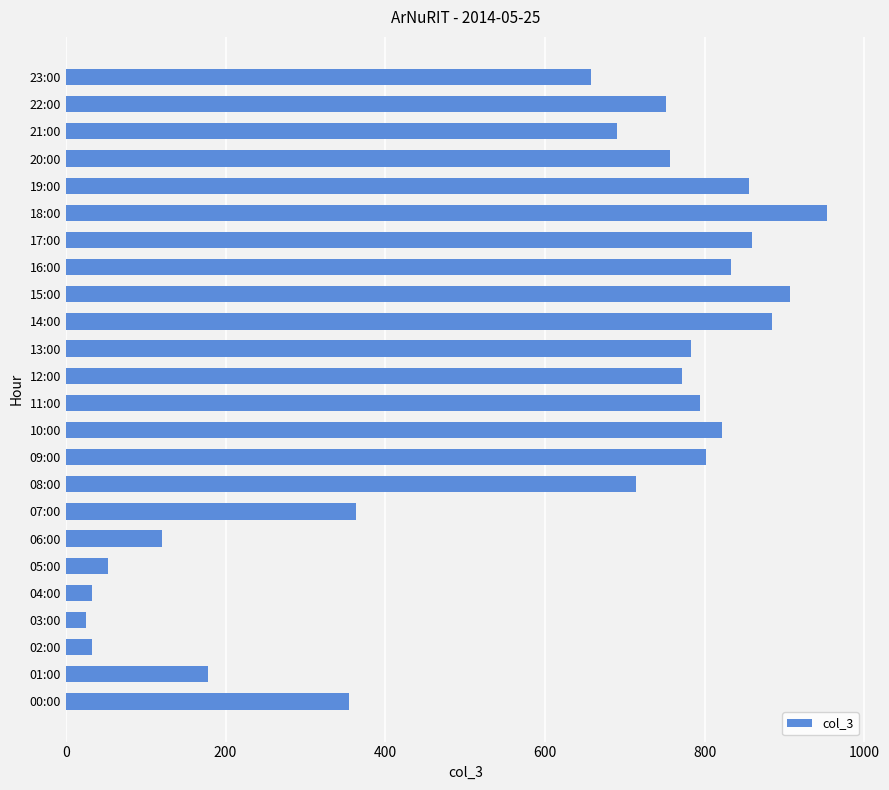

True or false: the data shows 346 at 08:00.

False